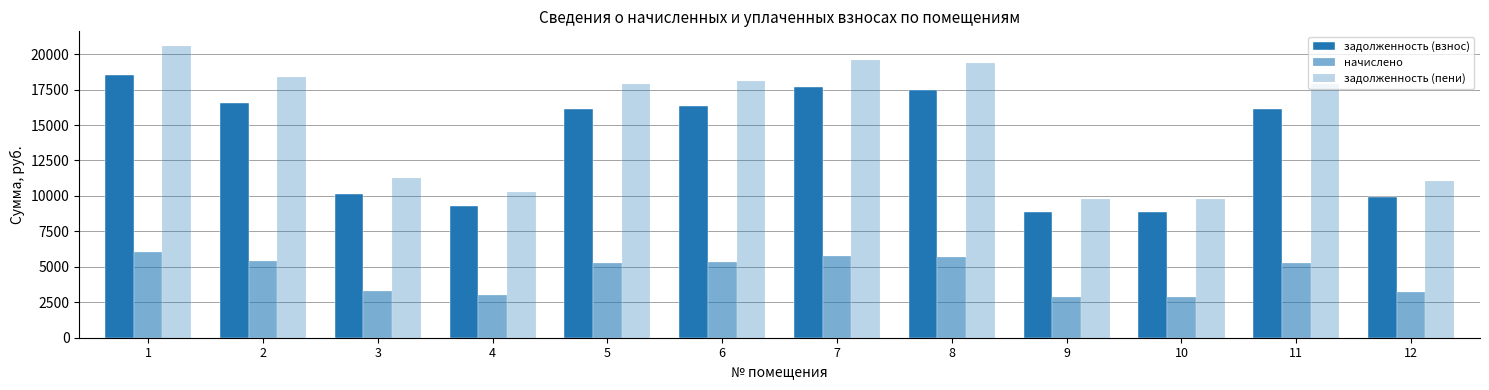

Which has a higher value, 4 or 5?

5